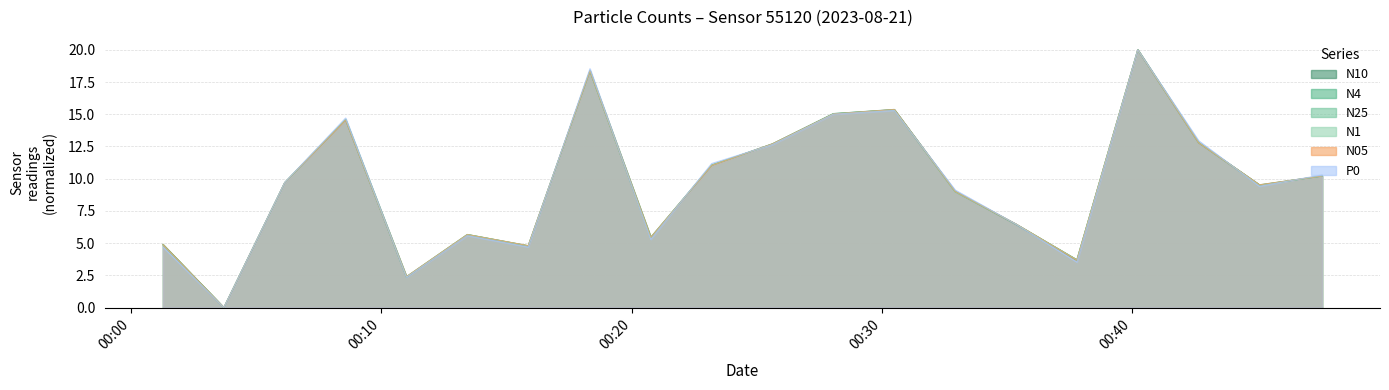

What is the sum of the N4 values at 2023-08-21T00:42:40 and 2023-08-21T00:37:48?

16.5